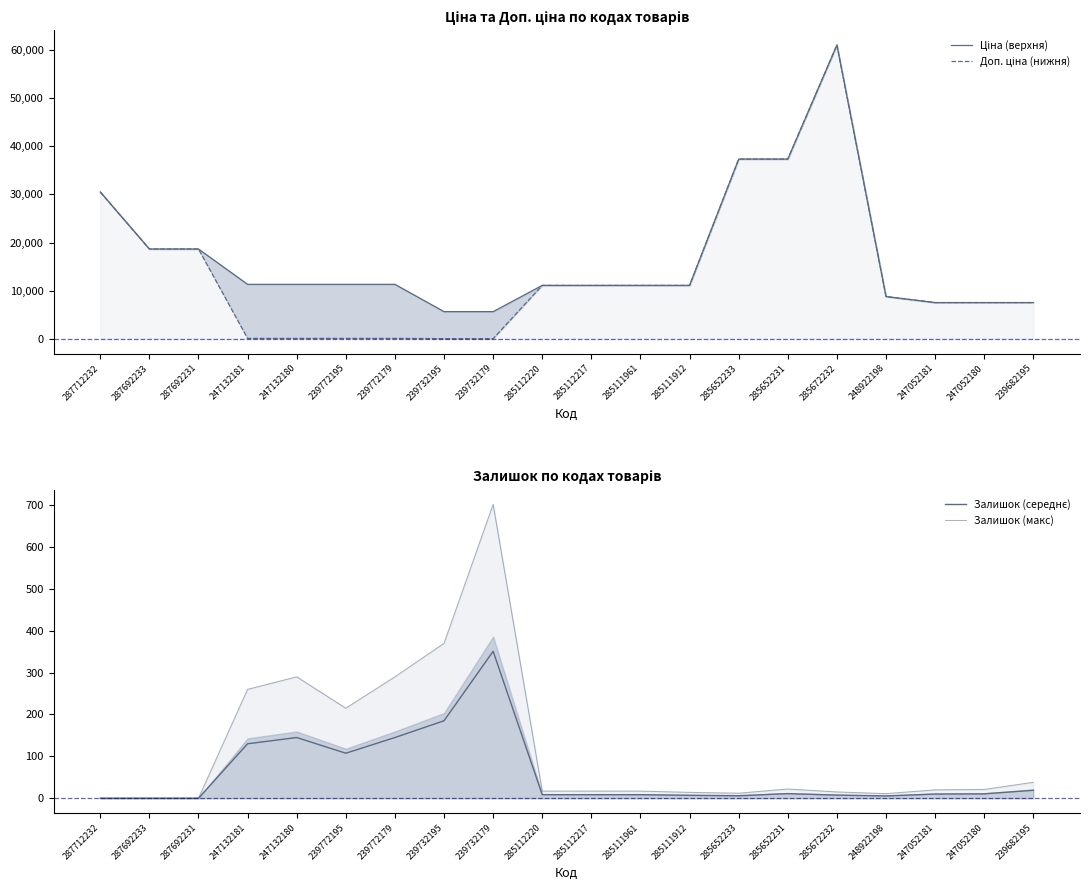

True or false: Залишок (середнє) and Залишок (макс) intersect in this chart.

False